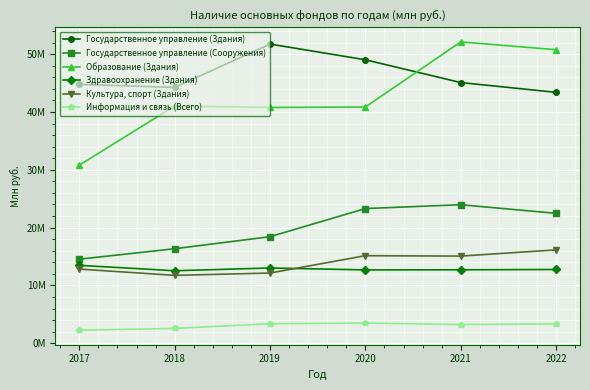

What are all the series names shown in the legend?

Государственное управление (Здания), Государственное управление (Сооружения), Образование (Здания), Здравоохранение (Здания), Культура, спорт (Здания), Информация и связь (Всего)